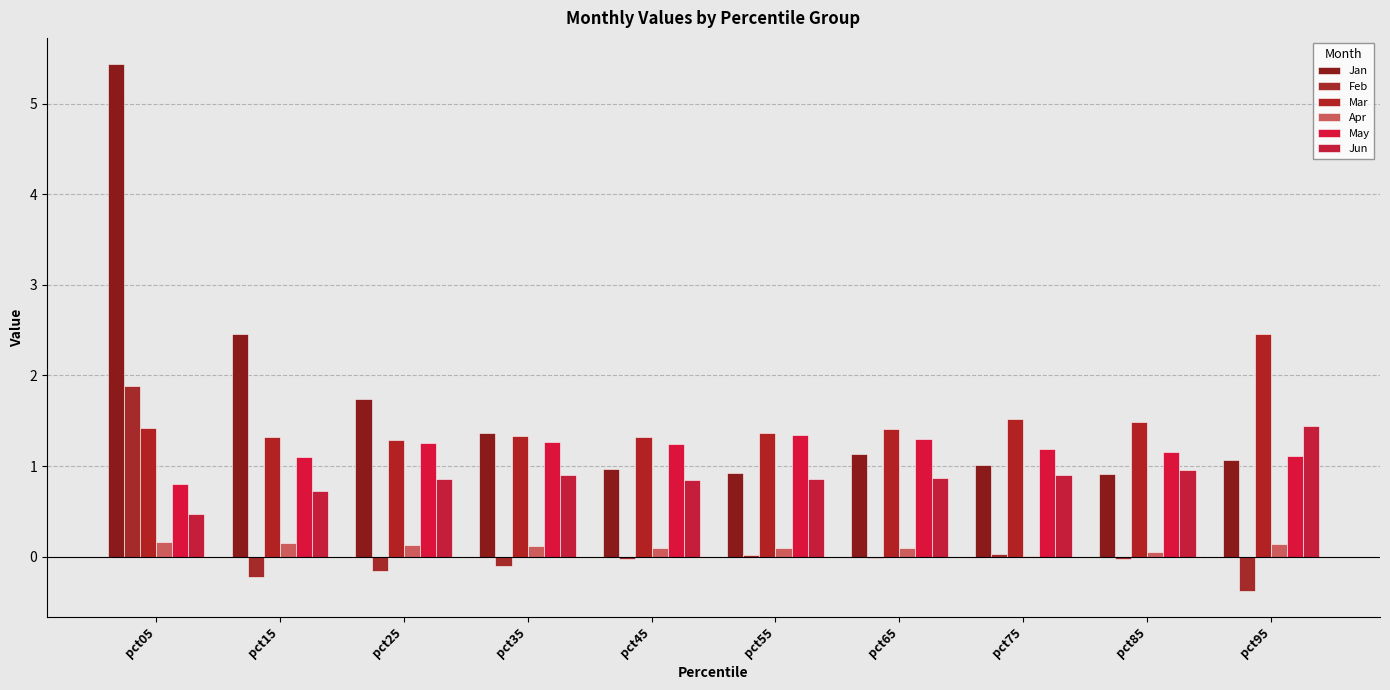

Rank the series at pct55 from highest to lowest value.

Mar, May, Jan, Jun, Apr, Feb